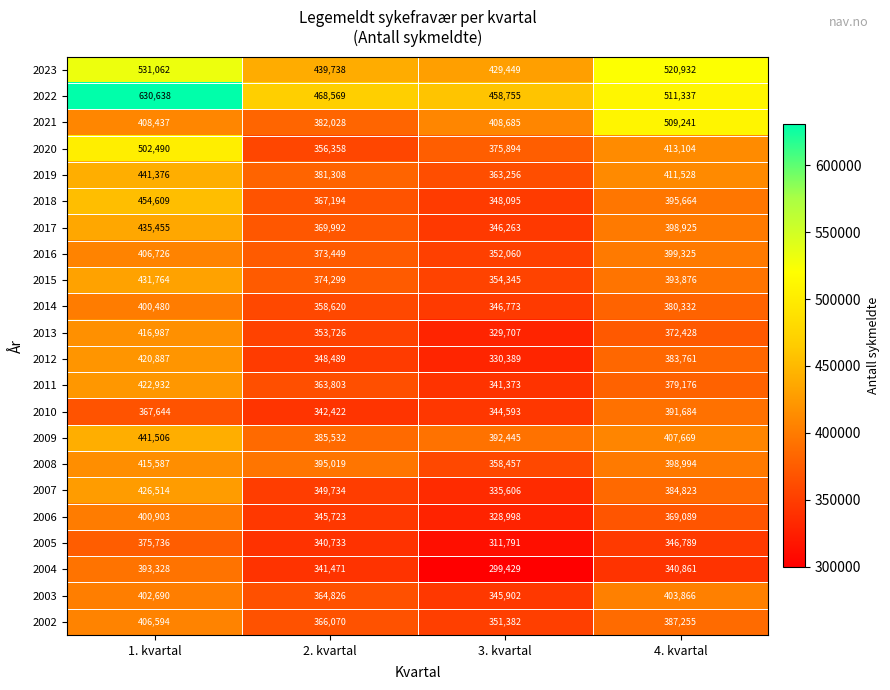

What is the greatest value displayed?

630638